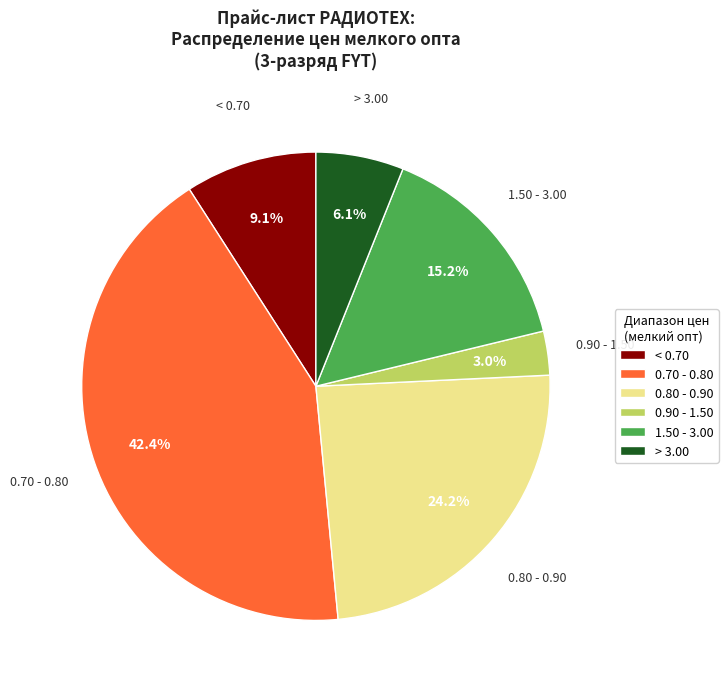

Does < 0.70 account for over 50% of the chart?

No